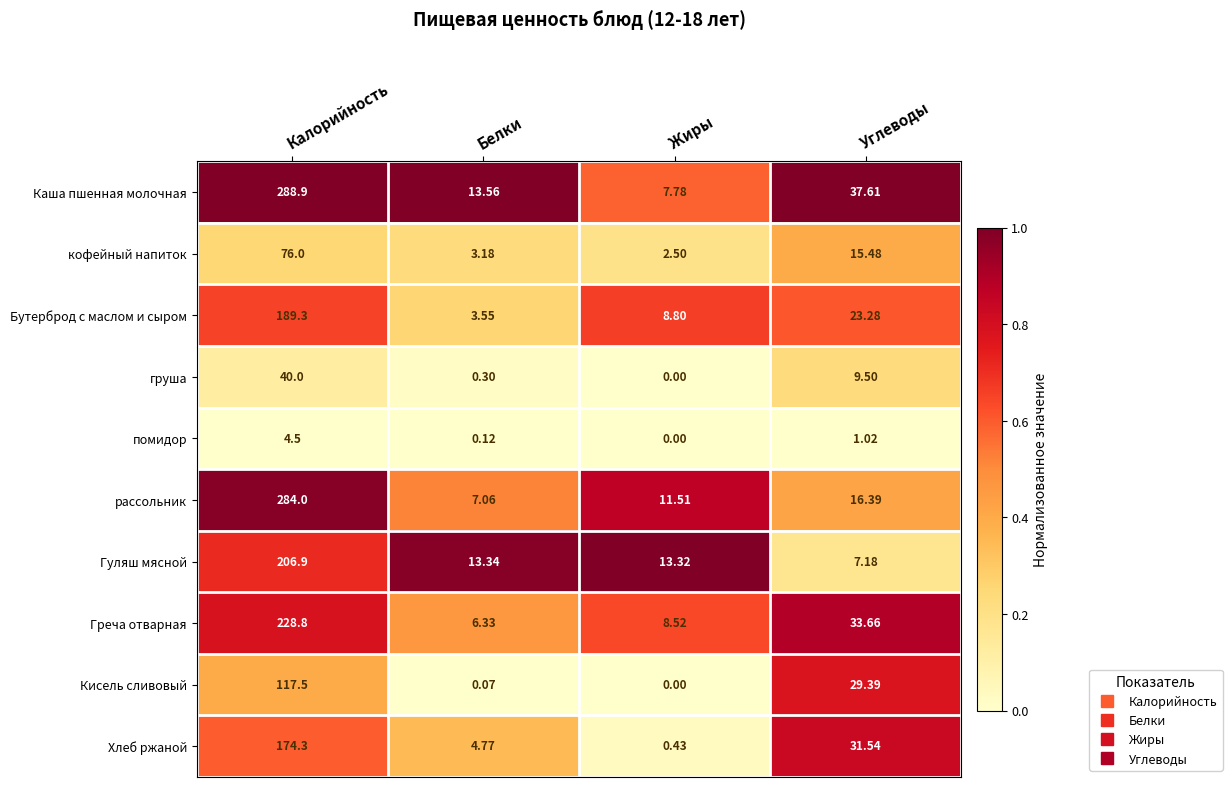

Rank the categories by Греча отварная value from lowest to highest.

Белки, Жиры, Углеводы, Калорийность